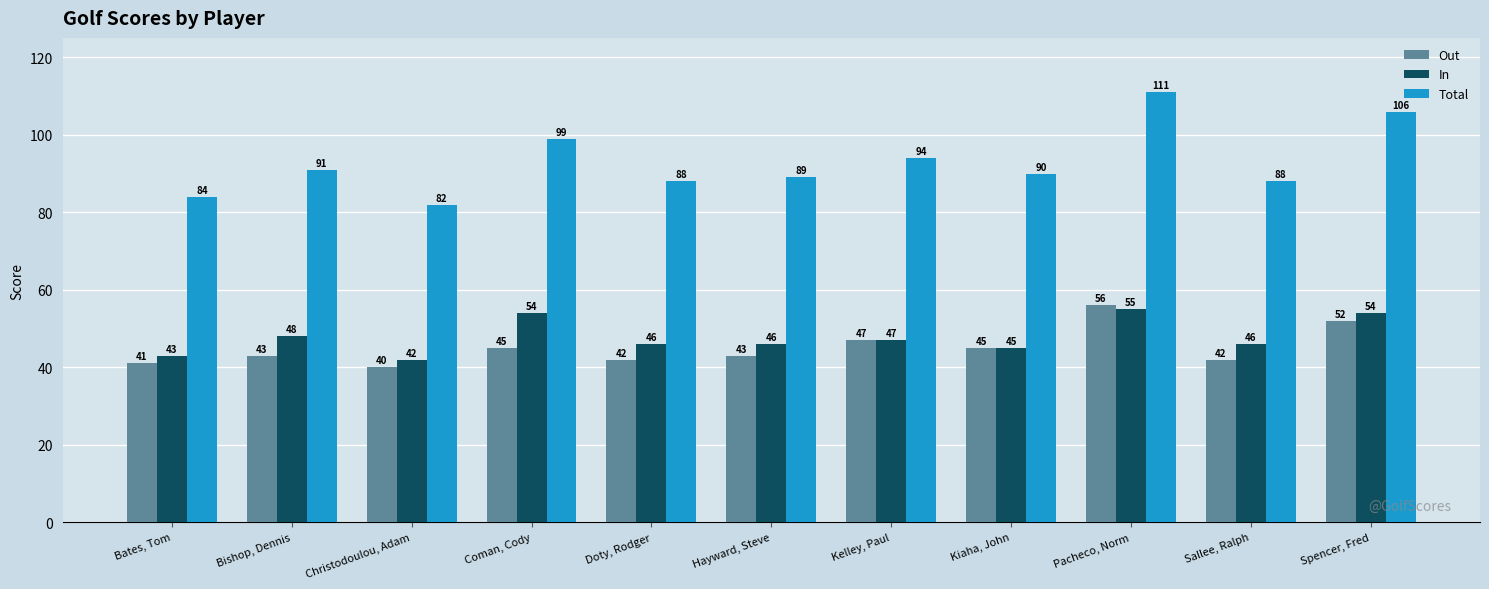

What position from the left is Christodoulou, Adam?

3